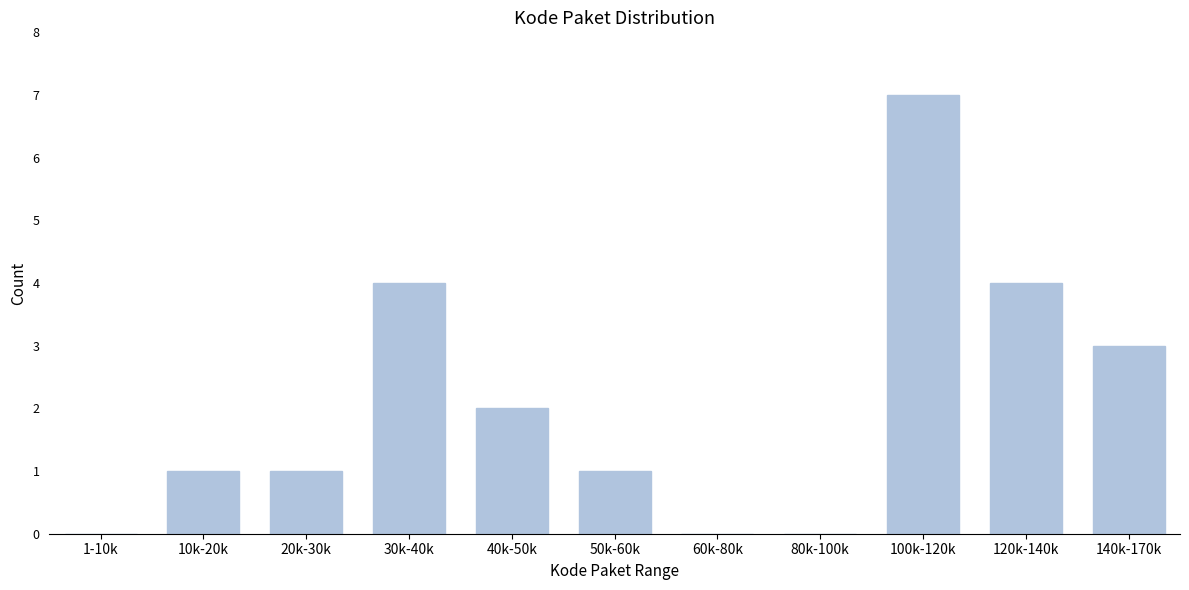

Reading left to right, list all the values displayed in this chart.

1-10k=0	10k-20k=1	20k-30k=1	30k-40k=4	40k-50k=2	50k-60k=1	60k-80k=0	80k-100k=0	100k-120k=7	120k-140k=4	140k-170k=3